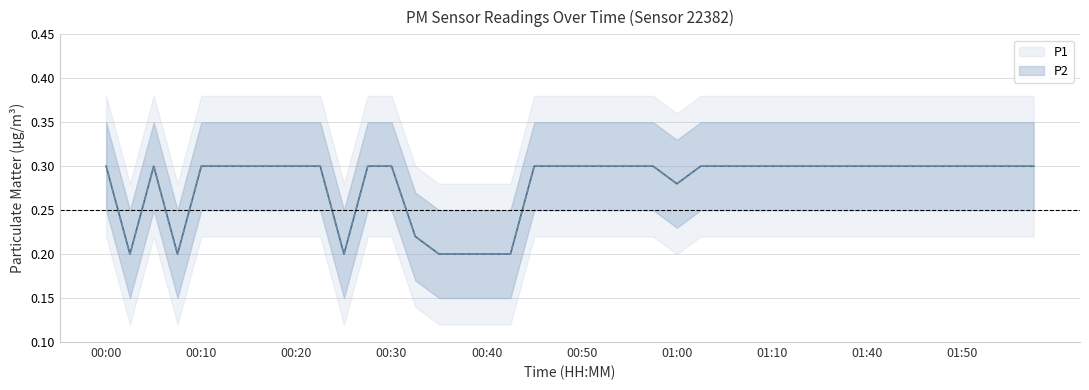

At how many categories does at least one series exceed 0?

40